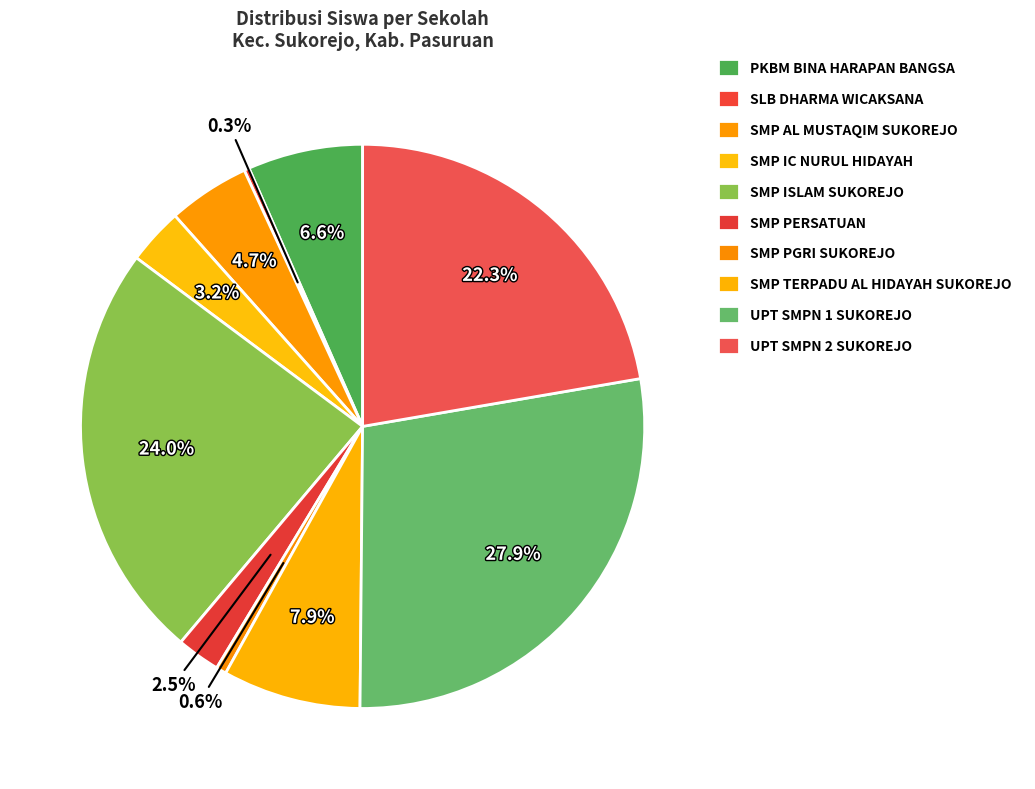

Combined, do UPT SMPN 1 SUKOREJO and SMP PERSATUAN account for over 50%?

No